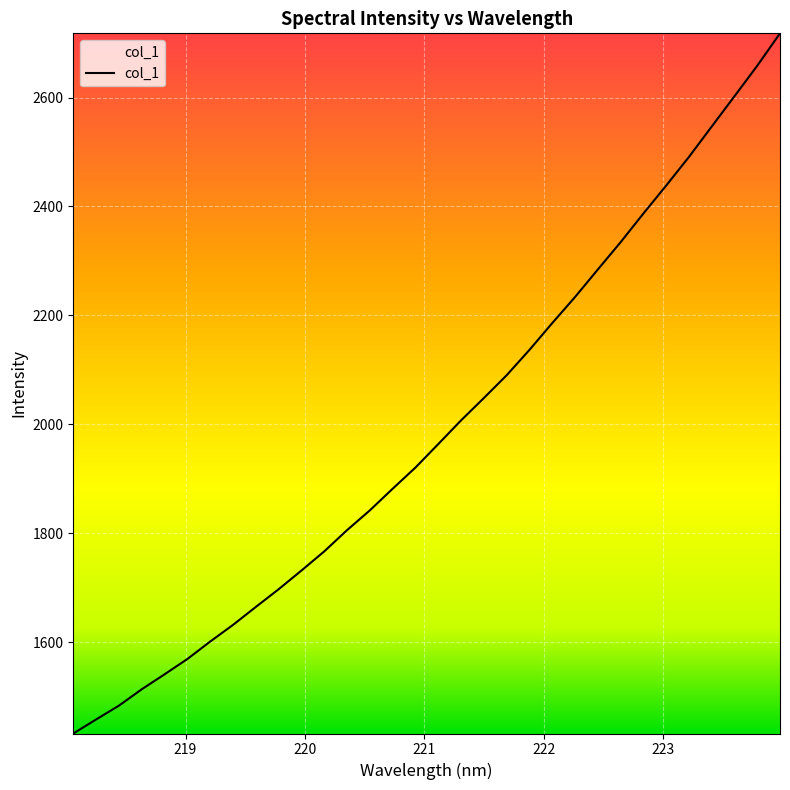

What is the greatest value displayed?

2717.8